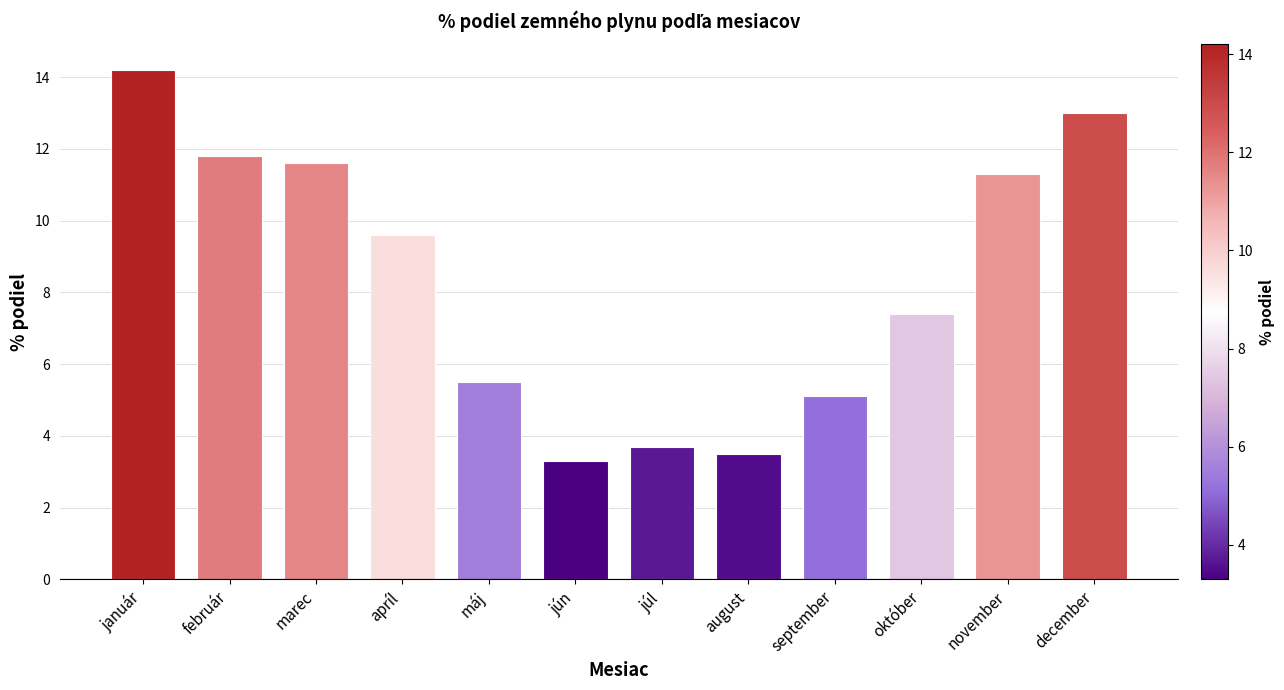

What is the smallest value displayed?

3.3